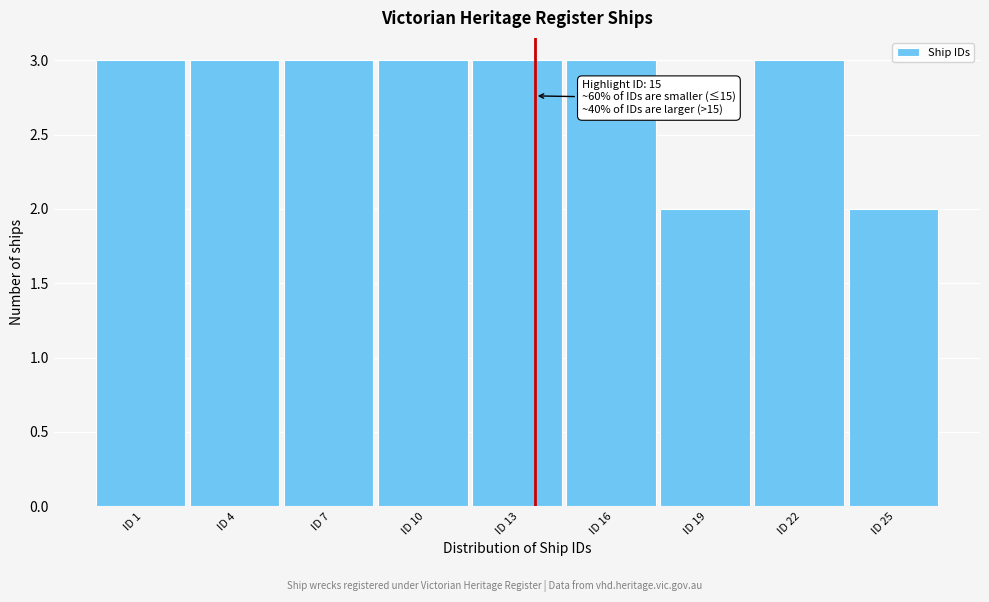

Reading left to right, what are all the values shown in this chart?

ID 1=3	ID 4=3	ID 7=3	ID 10=3	ID 13=3	ID 16=3	ID 19=2	ID 22=3	ID 25=2